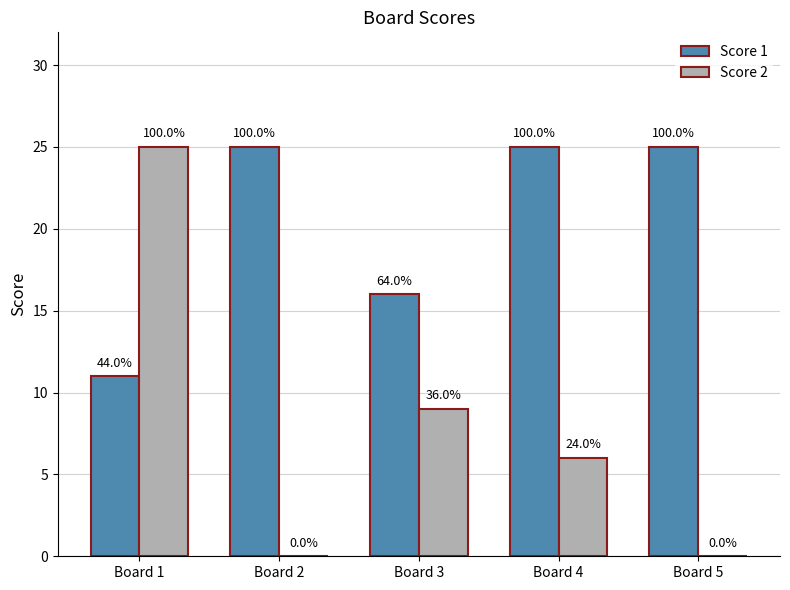

What are all the series names shown in the legend?

Score 1, Score 2